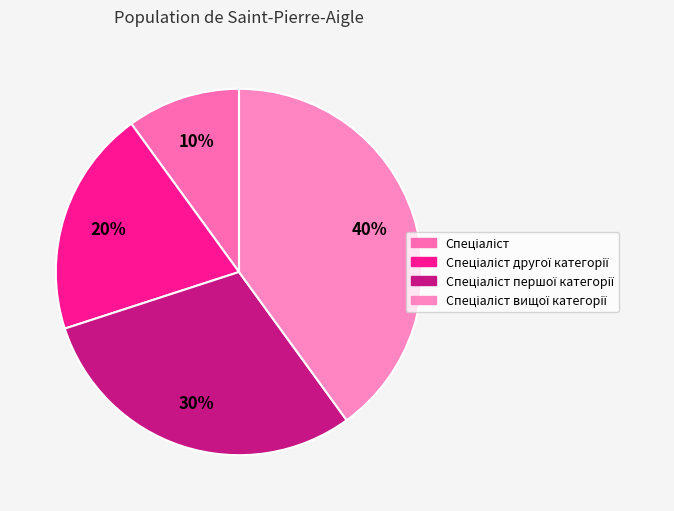

To the nearest percent, what is the difference between the Спеціаліст вищої категорії and Спеціаліст другої категорії slice percentages?

20%